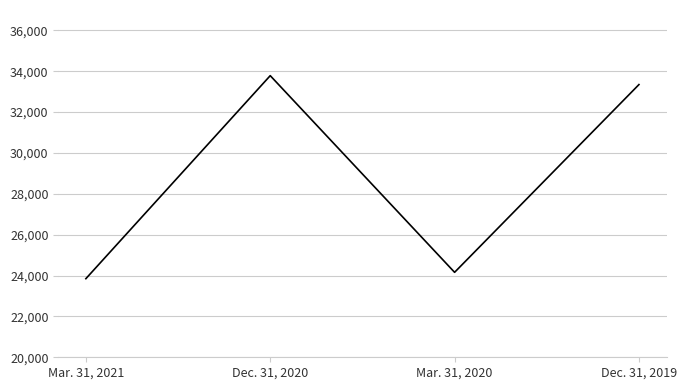

What is the sum of all values?

115142